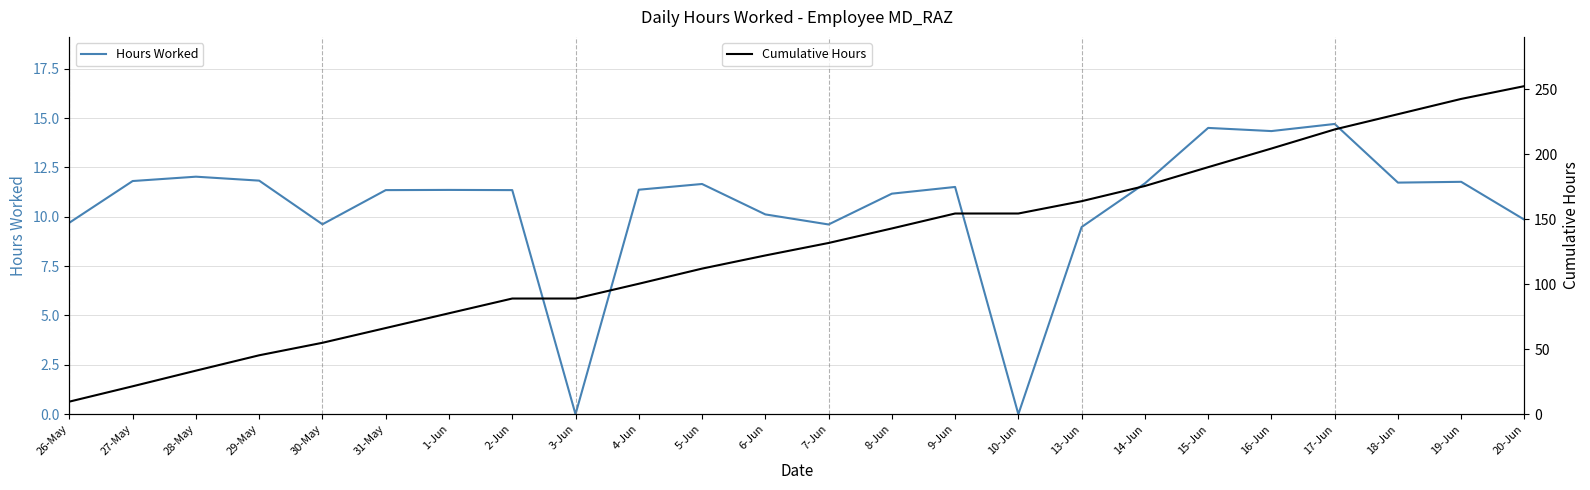

What are all the series names shown in the legend?

Hours Worked, Cumulative Hours